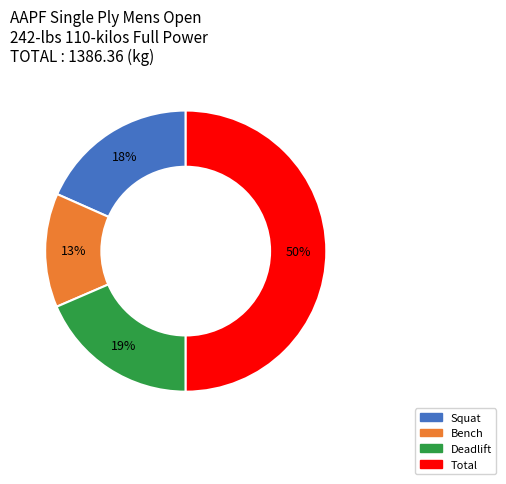

Does Deadlift represent more than half of the total?

No